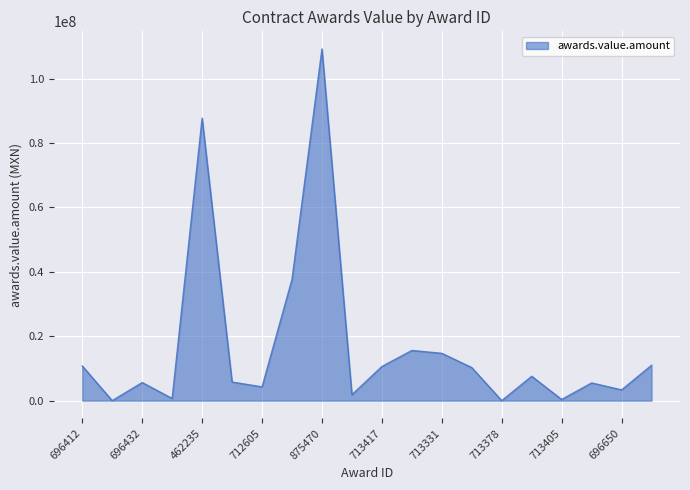

What is the difference between the maximum and minimum values?

109200000.0